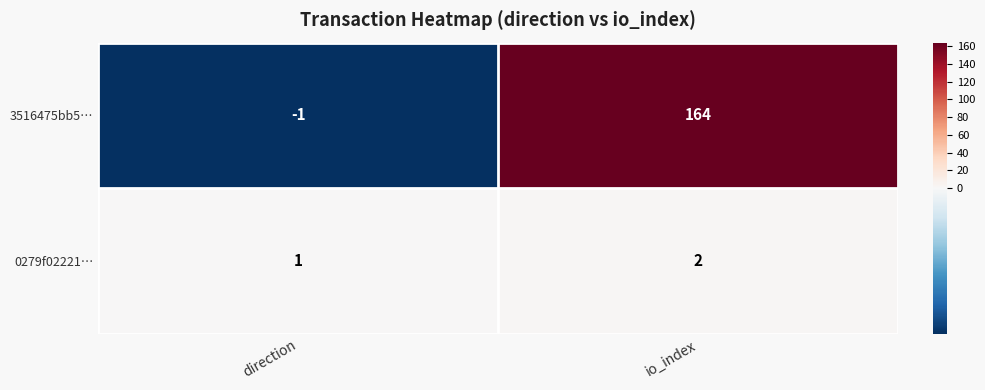

Which series has the largest total across all categories?

3516475bb5…